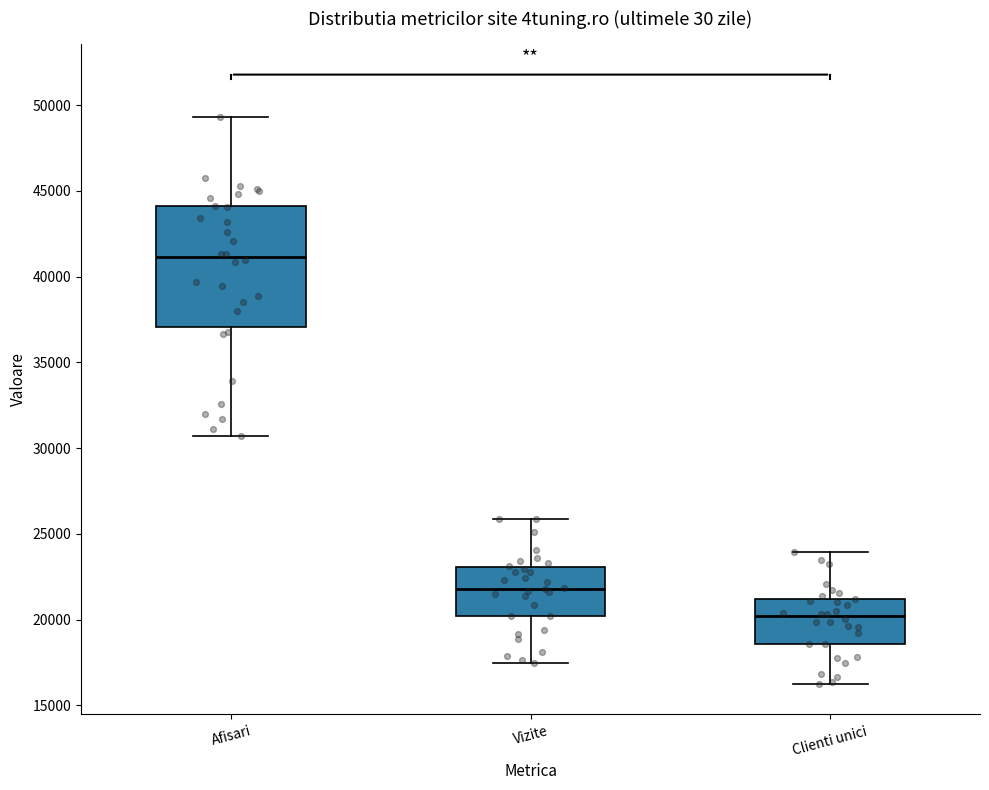

Where does the lower whisker of the box for Clienti unici end on the y-axis? The values are not printed on the chart, so give them approximately, as read against the axis.

16500